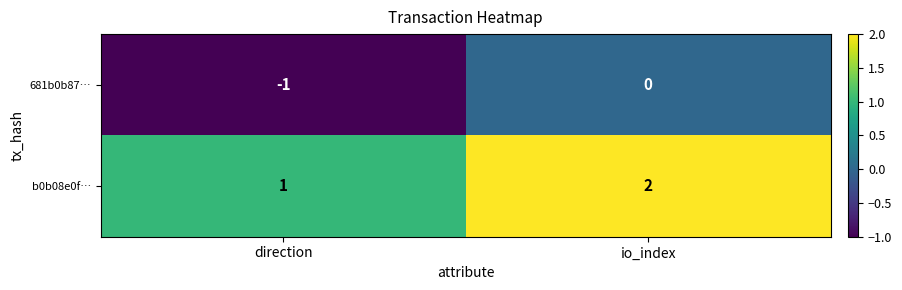

Which series has the largest total across all categories?

b0b08e0f…